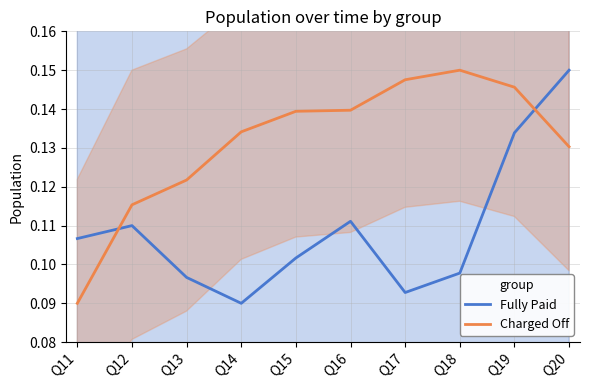

Count the number of data series in this chart.

2